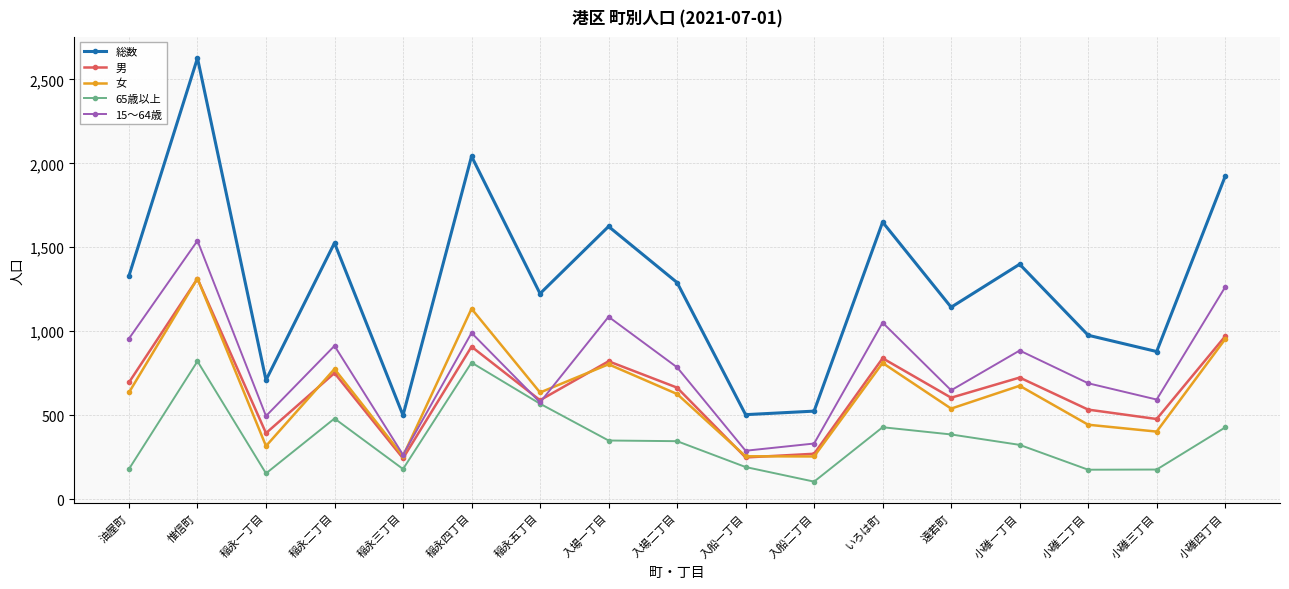

True or false: 男 has more than 2 interior local peaks.

True